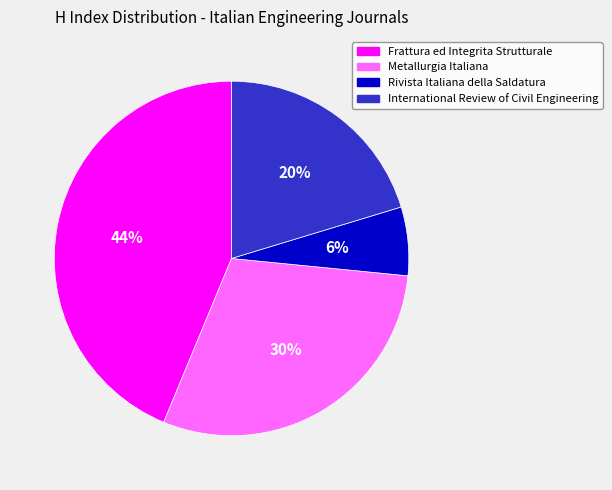

The Frattura ed Integrita Strutturale slice represents 33% of the pie. True or false?

False